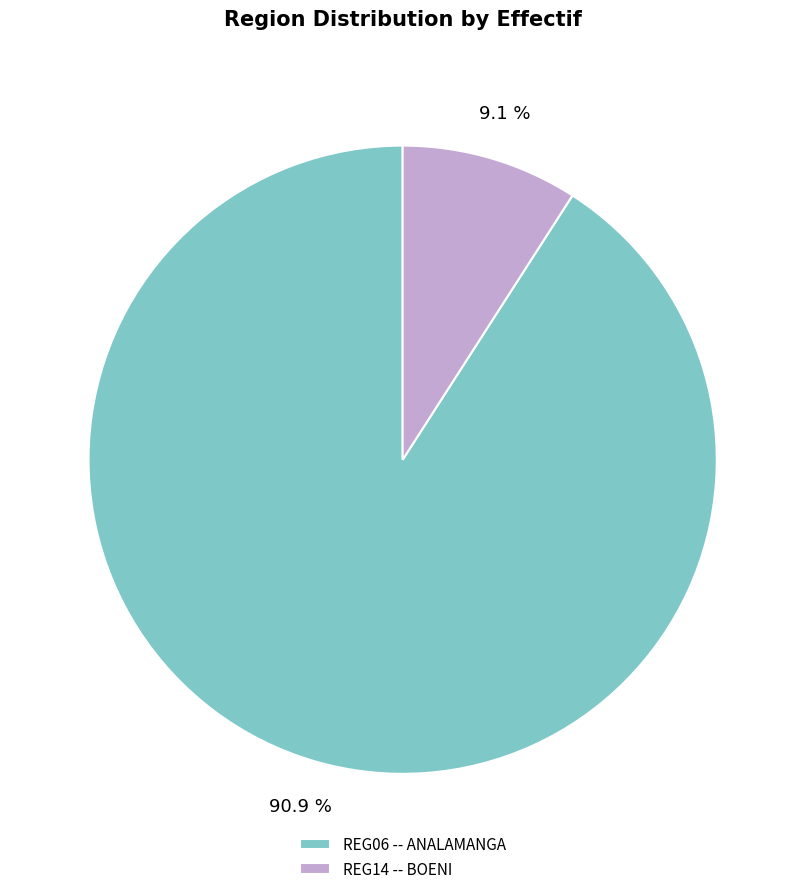

How many slices are in this pie chart?

2